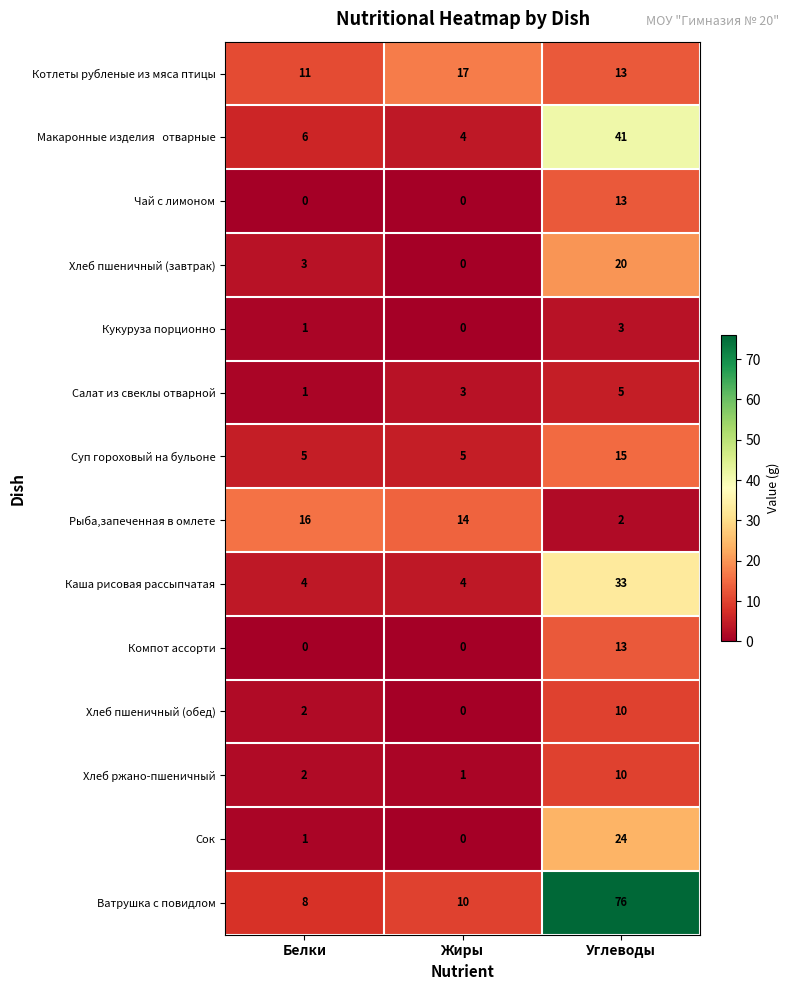

The Салат из свеклы отварной series shows 7 at Углеводы. True or false?

False